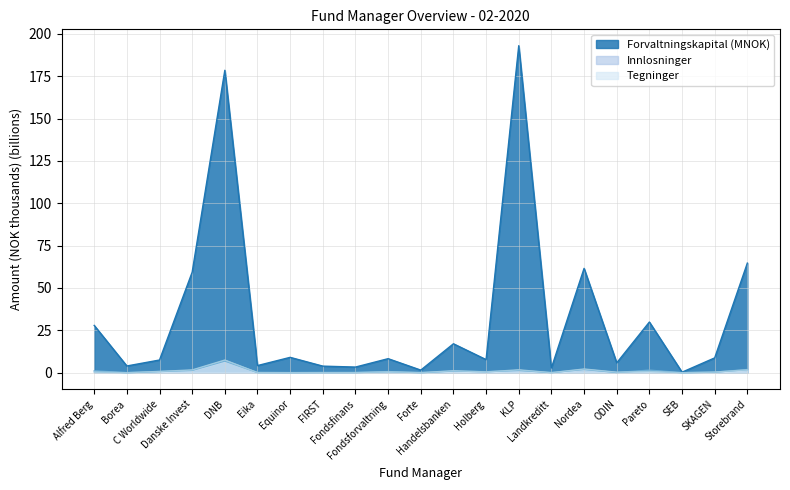

What is the label of the 8th point from the left?

FIRST